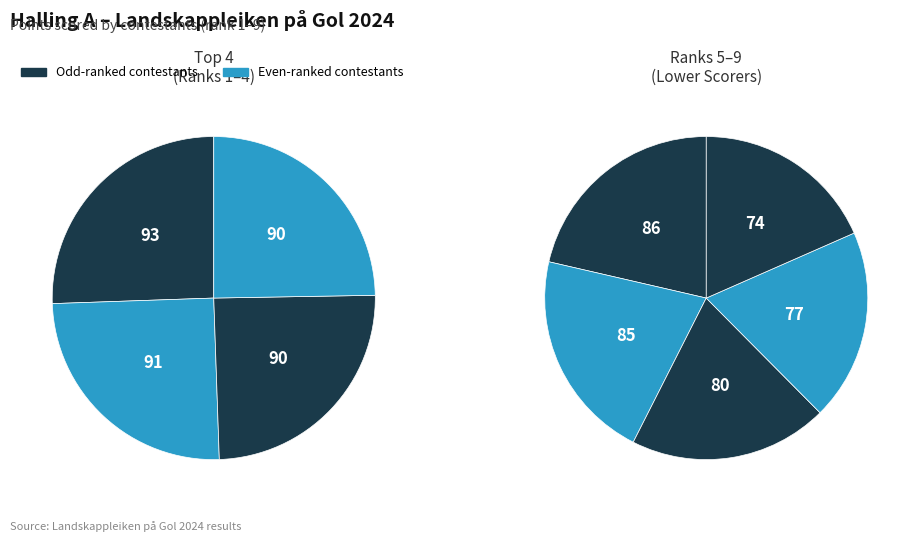

The Torjus Westeng Bakken slice represents 4% of the pie. True or false?

False